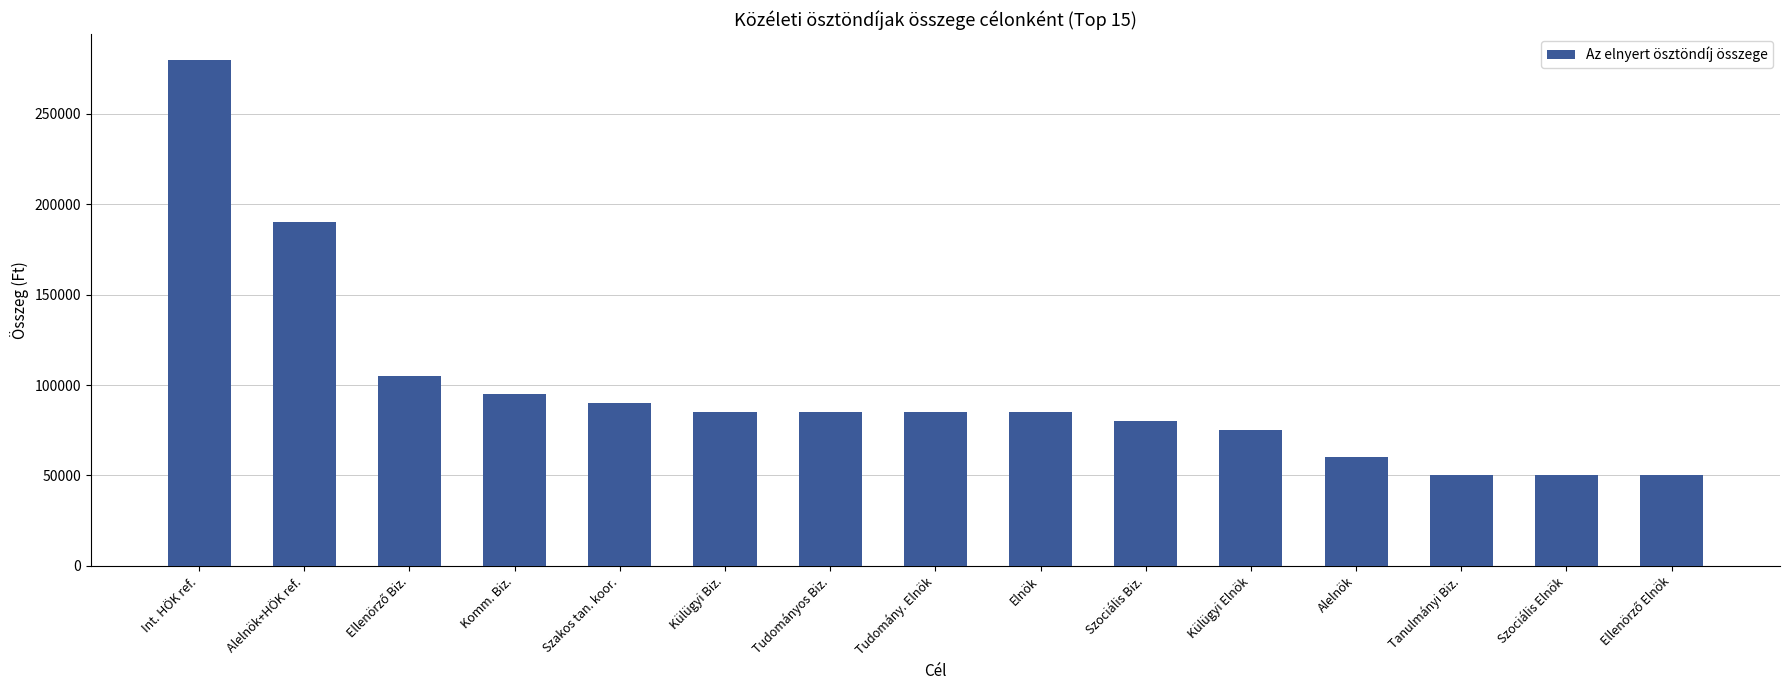

At which category does the chart reach its peak across all series?

Int. HÖK ref.